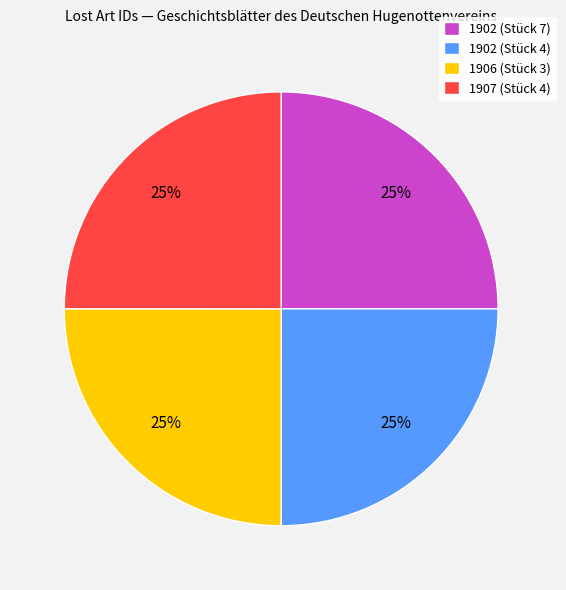

What percentage is the 1902 (Stück 4) slice, to the nearest percent?

25%